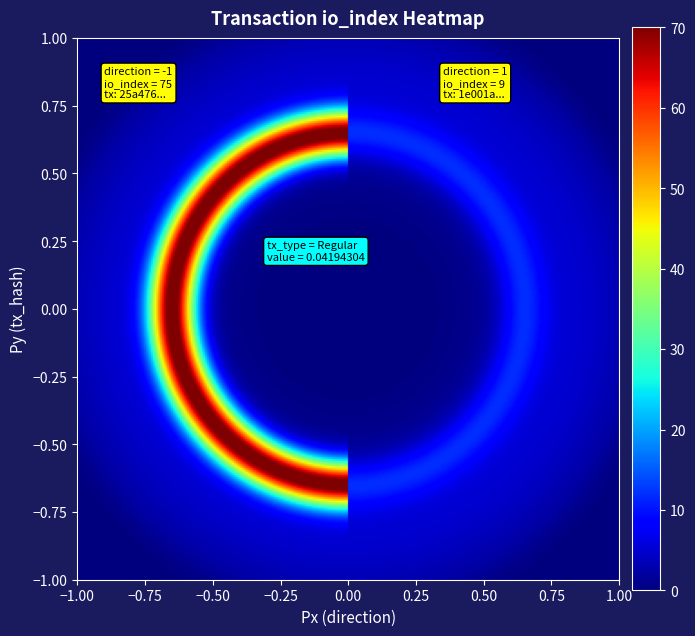

Reading left to right, what are all the values shown in this chart?

25a476e0027f6bbea19a5774ce67c3164a63fbf: direction=-1	io_index=75
1e001a2fb464b344bf27b6492607ec81755630f: direction=1	io_index=9